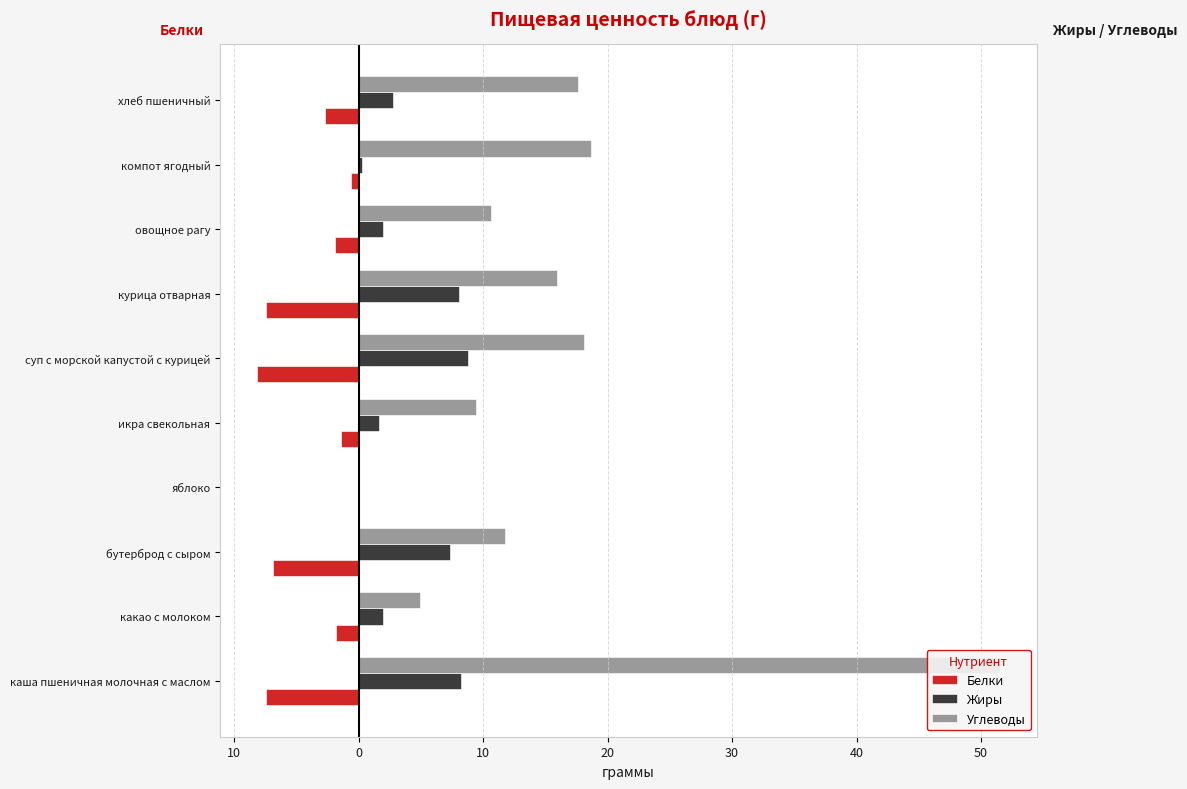

Which series has the largest total across all categories?

Углеводы